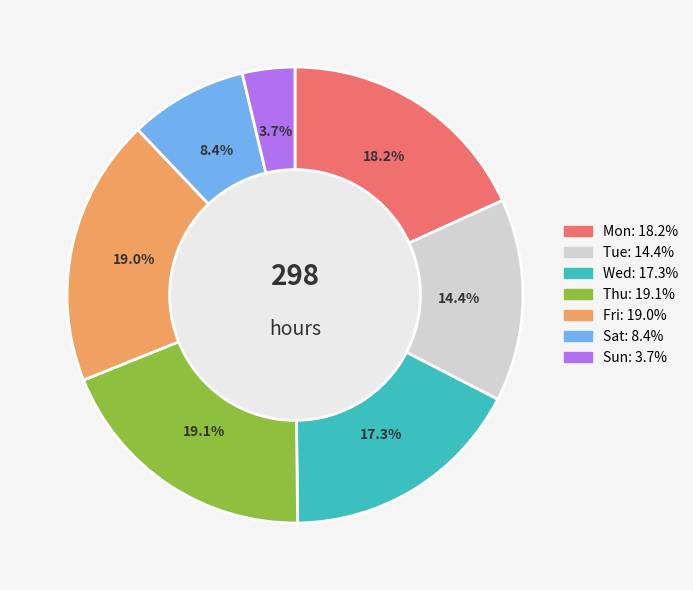

Which category has the smallest portion of the pie?

Sun